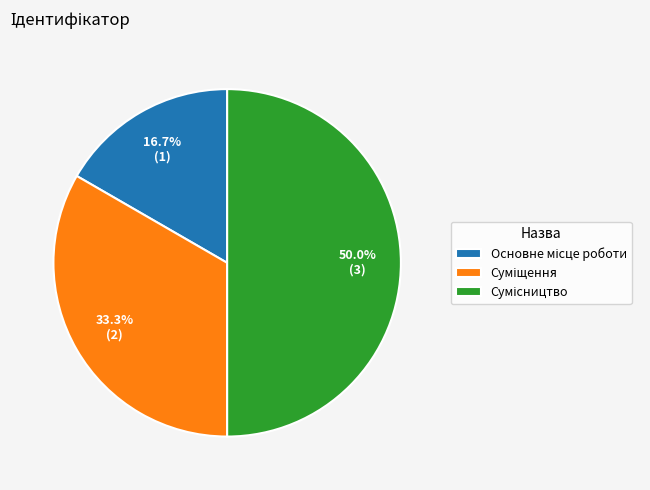

Is there any slice that represents more than half of the pie?

No